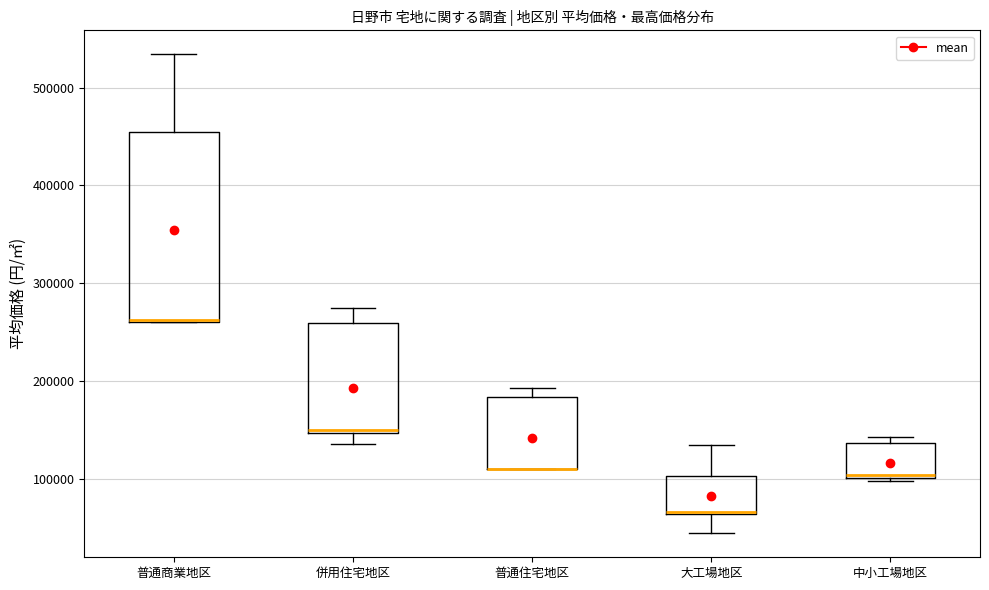

Where does the upper whisker of the box for 普通商業地区 end on the y-axis? The values are not printed on the chart, so give them approximately, as read against the axis.

530000